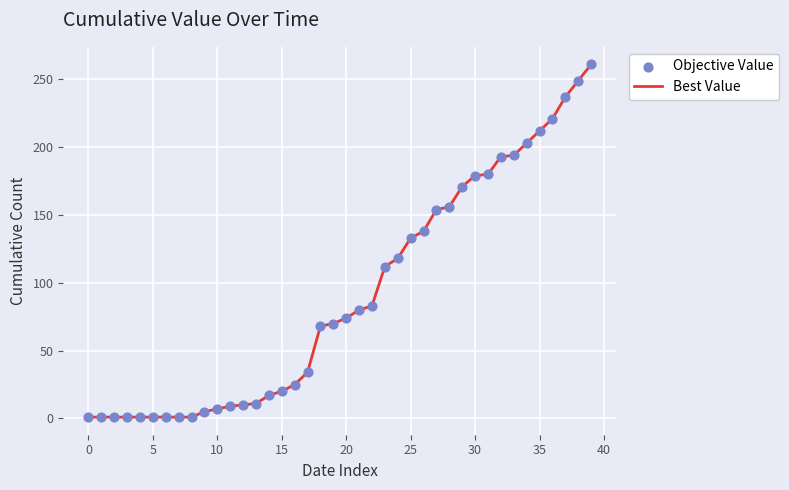

What is the greatest value displayed?

261